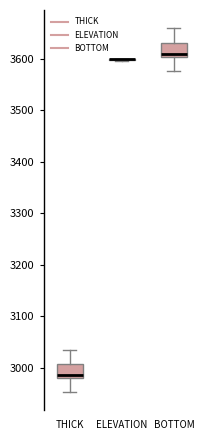

Reading left to right, transcribe this box plot: for each box, give where its median line is, the range the box spans, and where its two whiskers end, as read against the y-axis. The values are not printed on the chart, so give them approximately, as read against the axis.

THICK: median 2990, box 2980 to 3010, whiskers 2950 to 3040
ELEVATION: box collapsed to a line at 3600, whiskers 3600 to 3600
BOTTOM: median 3610, box 3600 to 3630, whiskers 3580 to 3660